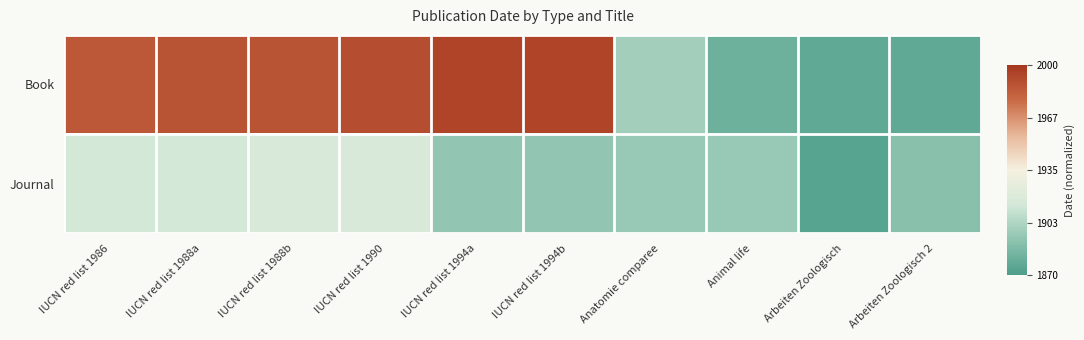

Reading left to right, list all the values displayed in this chart.

Book: IUCN red list 1986=0.4	IUCN red list 1988a=0.4	IUCN red list 1988b=0.4	IUCN red list 1990=0.4	IUCN red list 1994a=0.5	IUCN red list 1994b=0.5	Anatomie comparee=-0.3	Animal life=-0.4	Arbeiten Zoologisch=-0.4	Arbeiten Zoologisch 2=-0.4
Journal: IUCN red list 1986=-0.2	IUCN red list 1988a=-0.2	IUCN red list 1988b=-0.1	IUCN red list 1990=-0.1	IUCN red list 1994a=-0.3	IUCN red list 1994b=-0.3	Anatomie comparee=-0.3	Animal life=-0.3	Arbeiten Zoologisch=-0.5	Arbeiten Zoologisch 2=-0.3